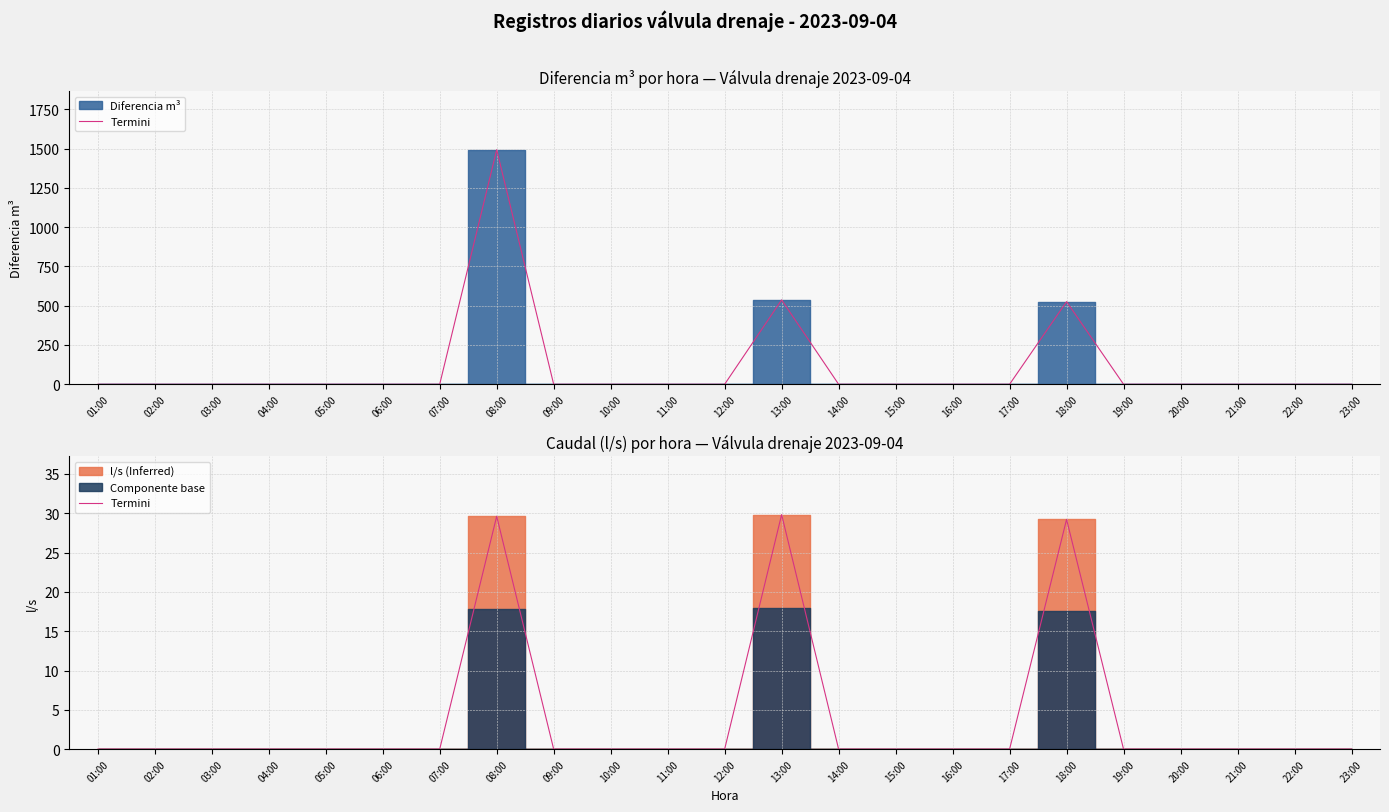

Where is the first local maximum?

08:00